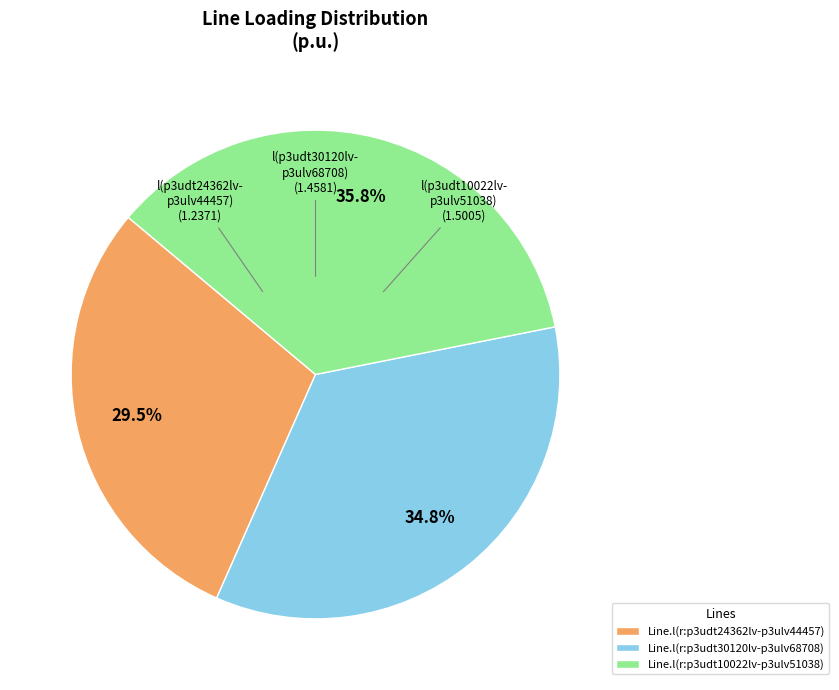

How many slices are in this pie chart?

3